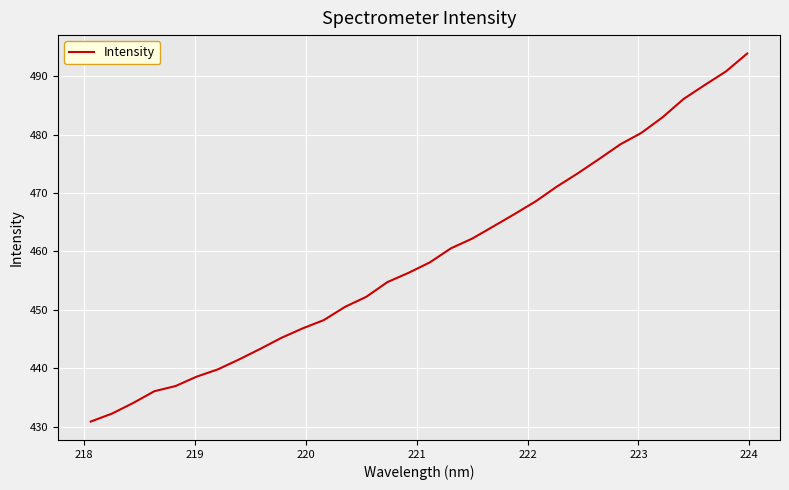

What is the difference between the maximum and minimum values?

63.0